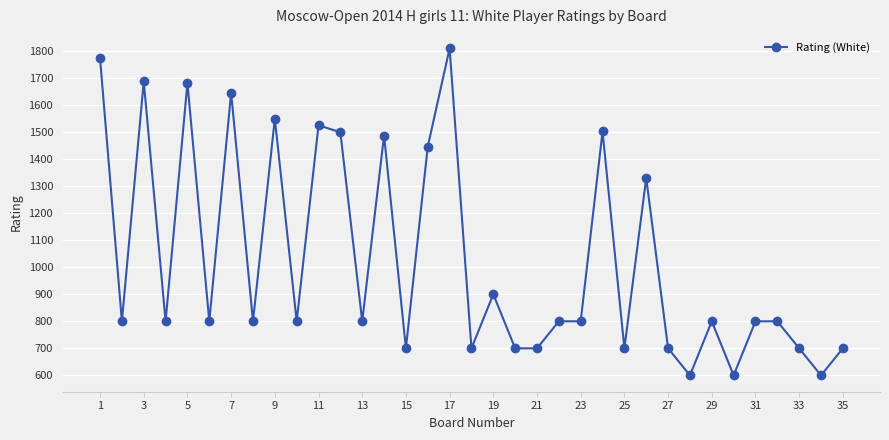

What is the greatest value displayed?

1809